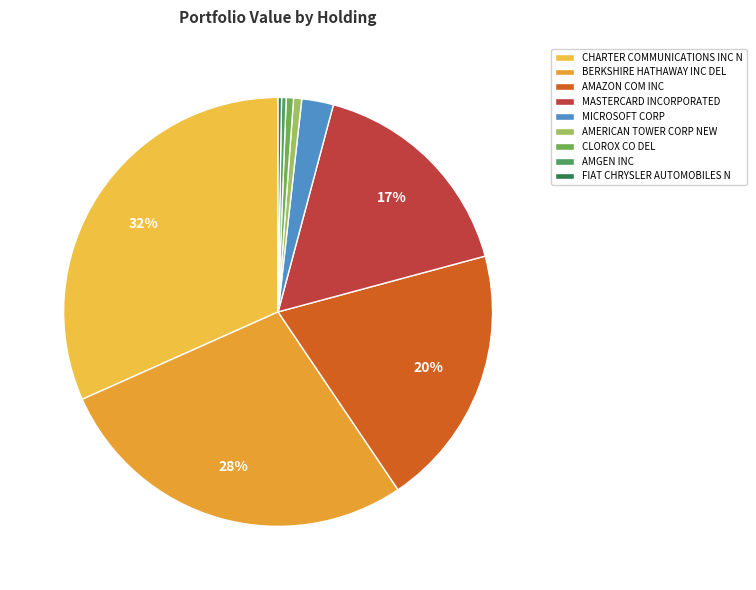

To the nearest percent, what is the difference between the largest and smallest slice percentages?

31%